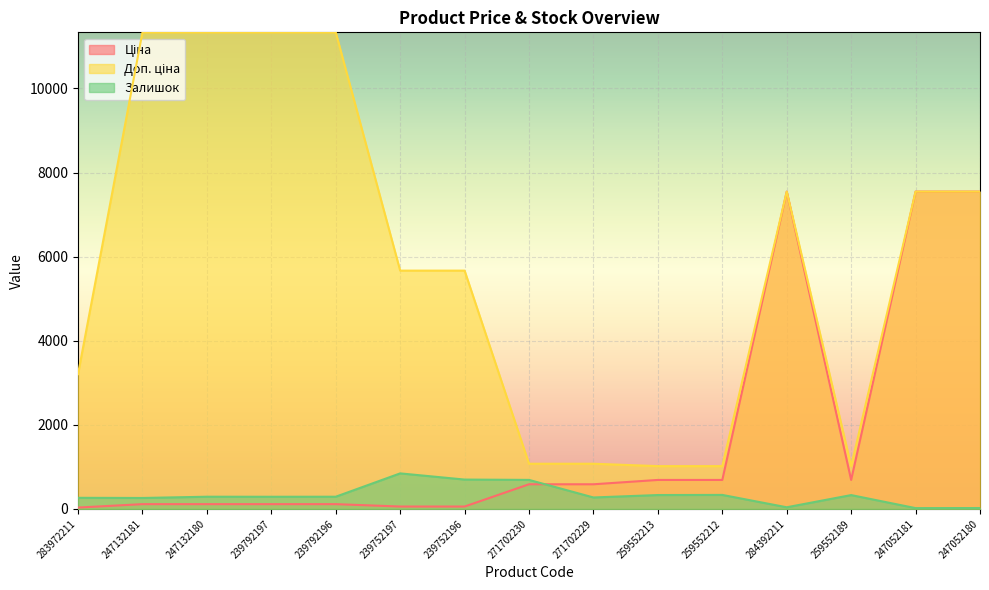

At which category does Залишок reach its first local valley?

247132181